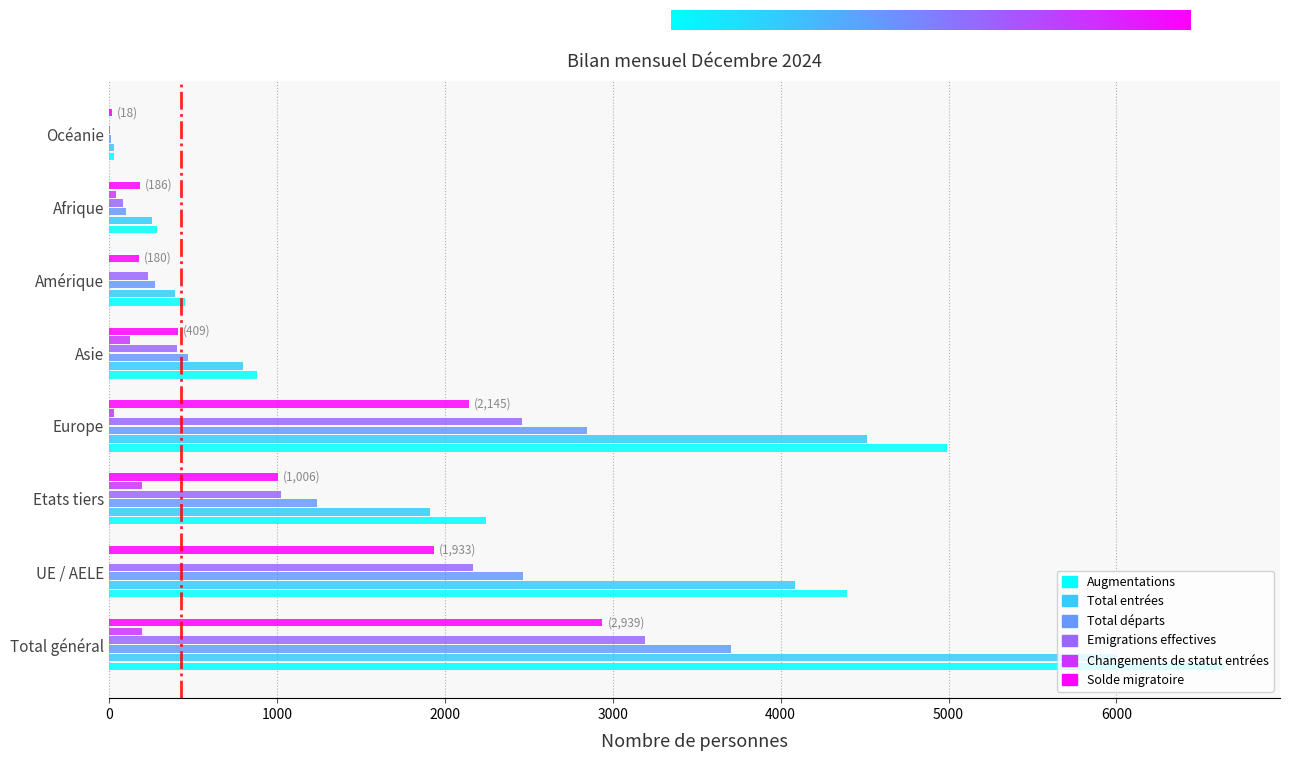

What is the sum of all Changements de statut entrées values?

591